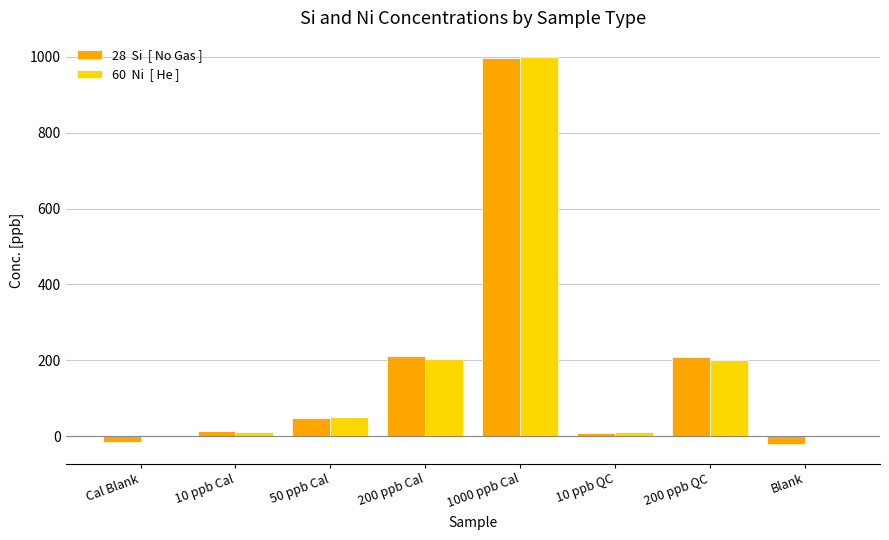

What is the total value across all series at 200 ppb Cal?

415.4